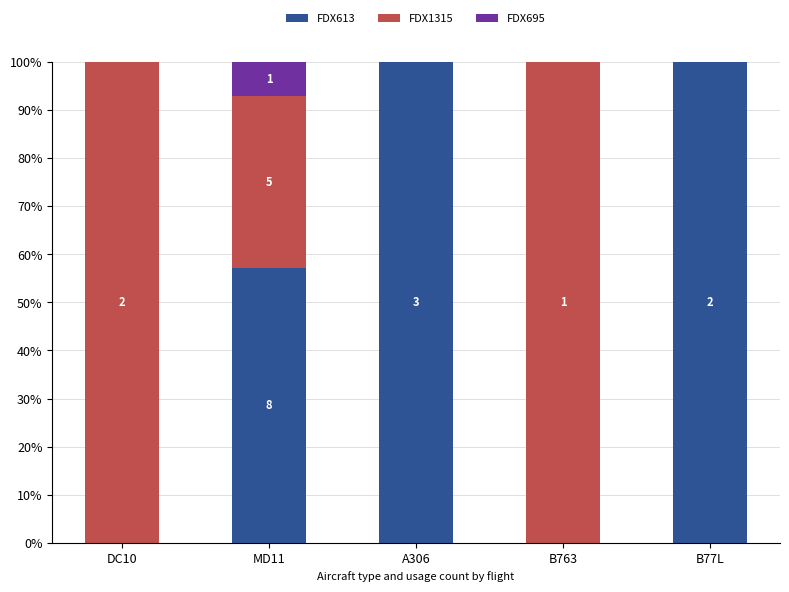

Are the bars horizontal?

No